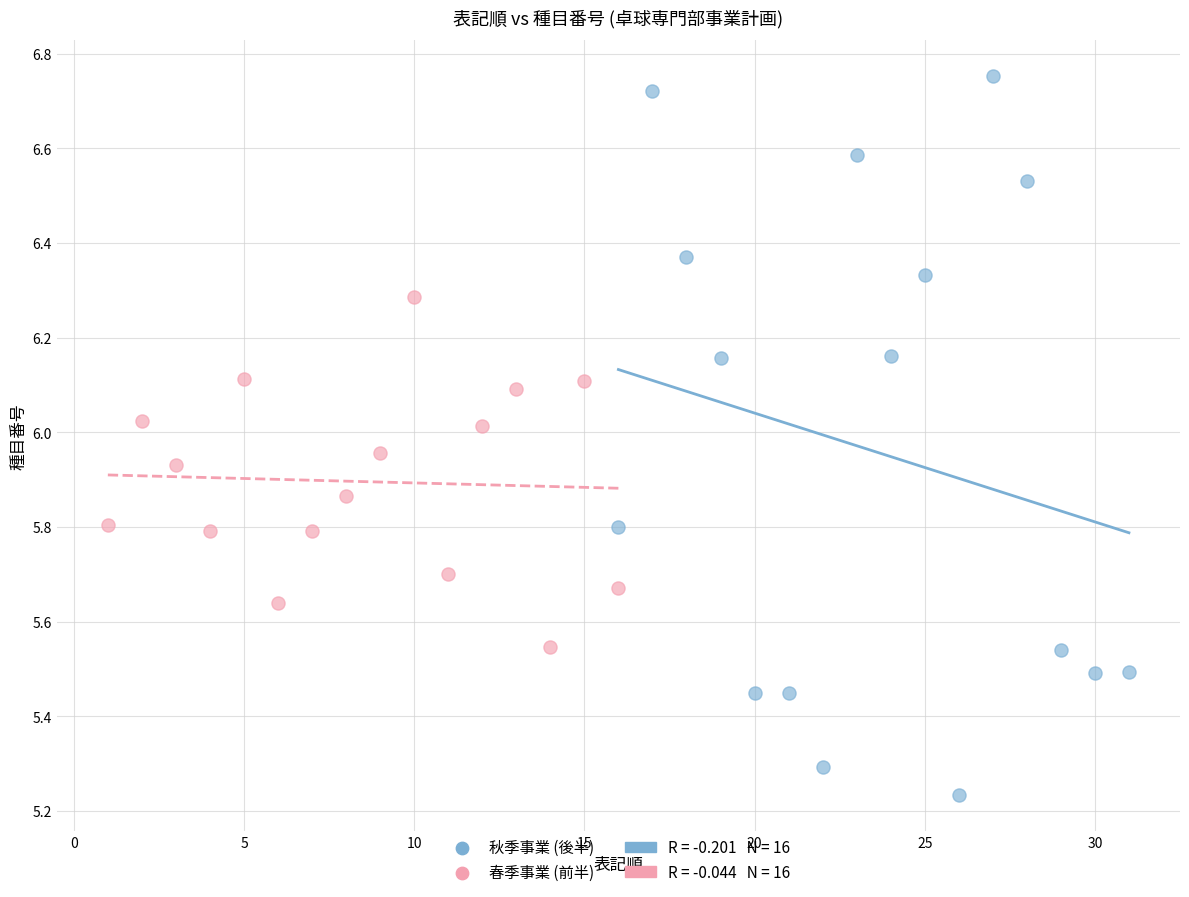

Which series has the widest spread of Y values?

秋季事業 (後半)